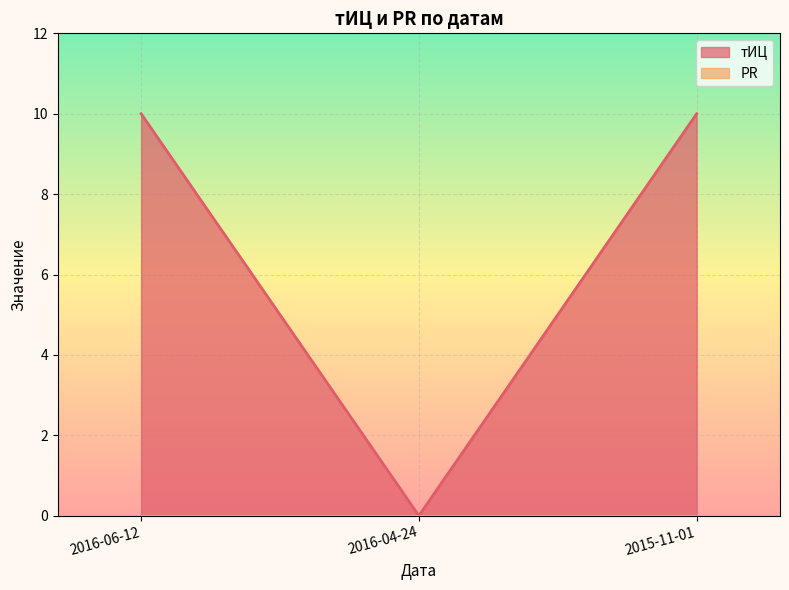

At which category does the chart reach its minimum across all series?

2016-04-24